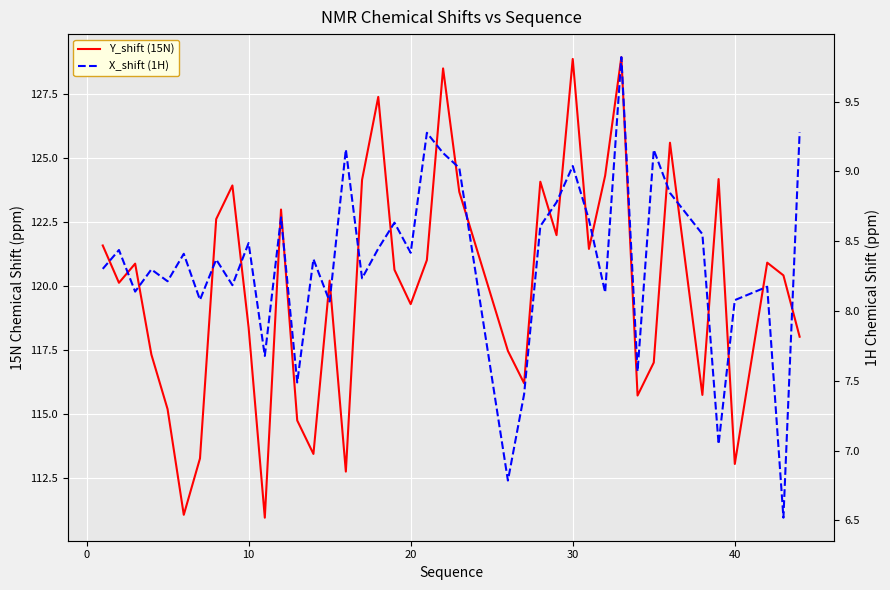

What is the lowest value of the X_shift (1H) series?

6.5